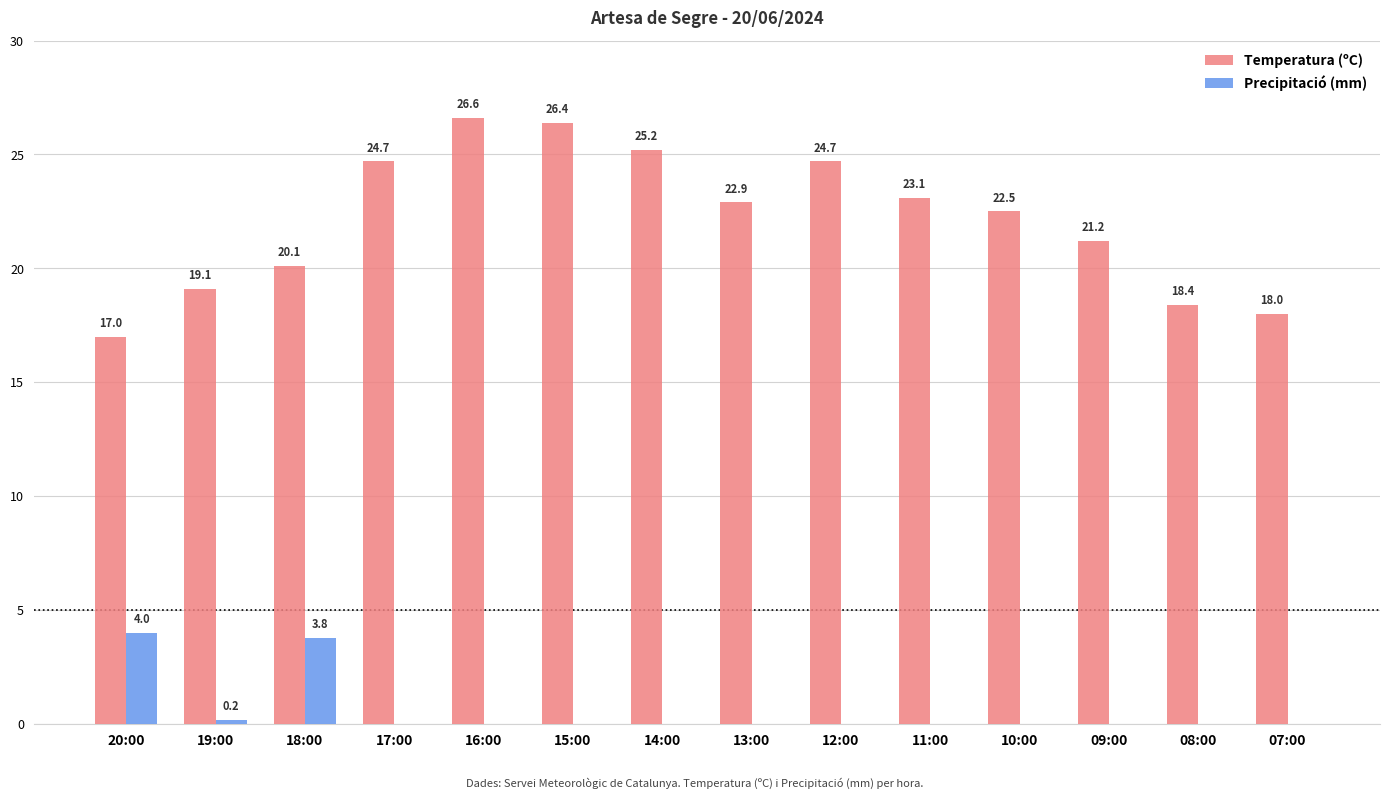

How many distinct data groups are displayed?

2